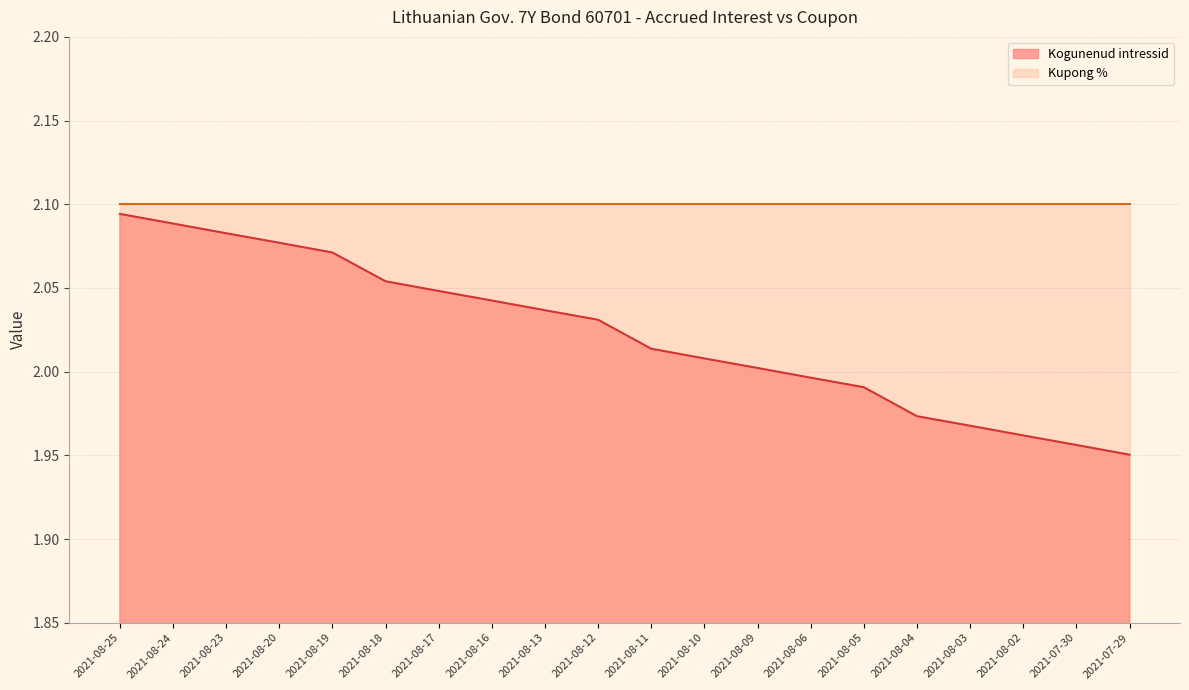

Rank the categories by value from lowest to highest.

2021-07-29, 2021-07-30, 2021-08-02, 2021-08-03, 2021-08-04, 2021-08-05, 2021-08-06, 2021-08-09, 2021-08-10, 2021-08-11, 2021-08-12, 2021-08-13, 2021-08-16, 2021-08-17, 2021-08-18, 2021-08-19, 2021-08-20, 2021-08-23, 2021-08-24, 2021-08-25